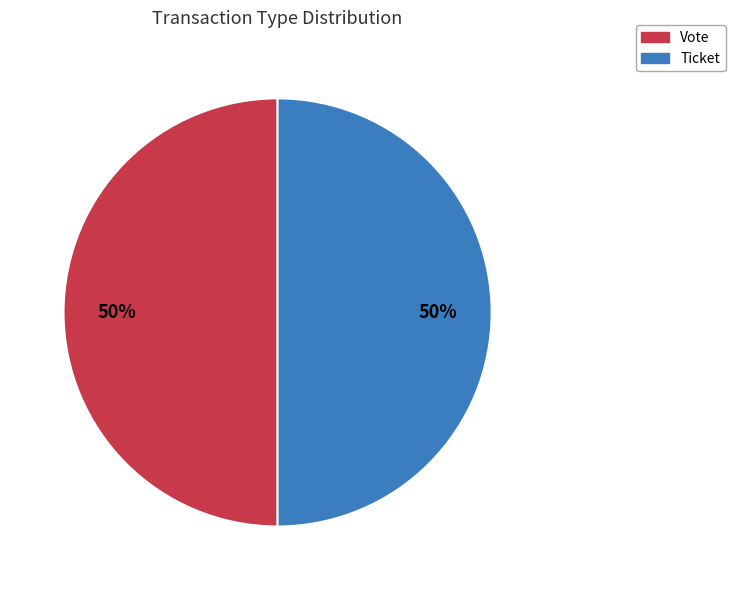

To the nearest percent, what percentage of the pie is Ticket?

50%